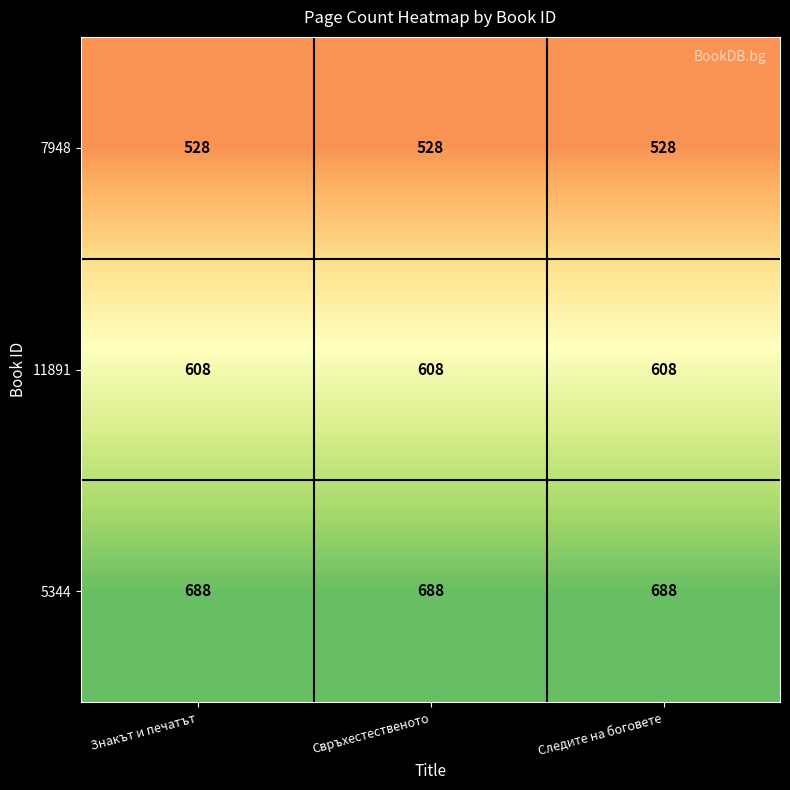

At Знакът и печатът, list the series in order from smallest to largest.

7948, 11891, 5344